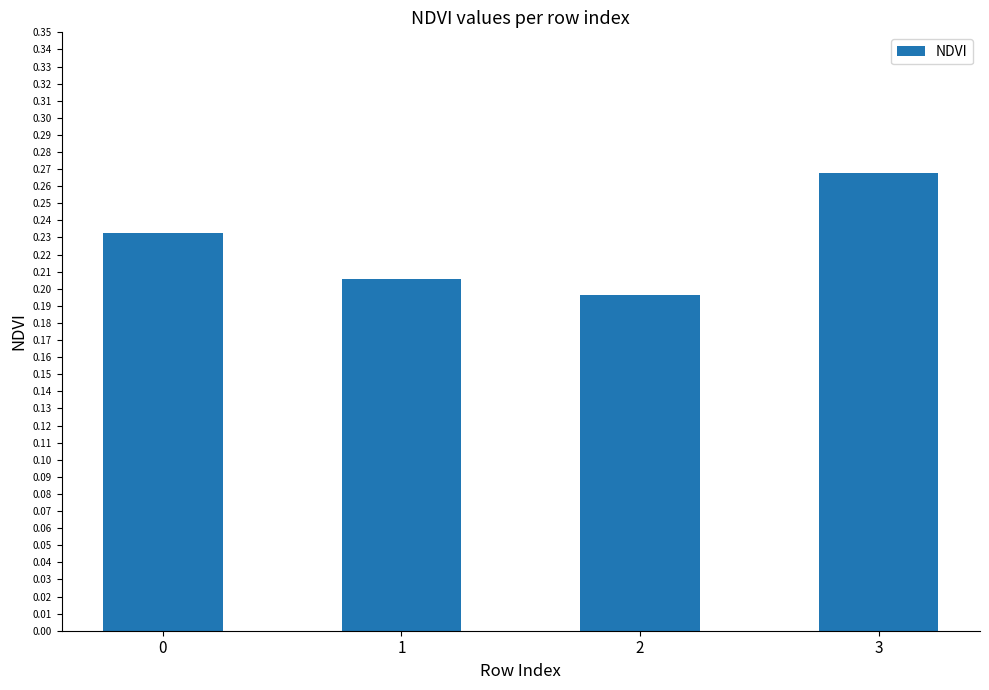

What is the sum of all values?

0.9